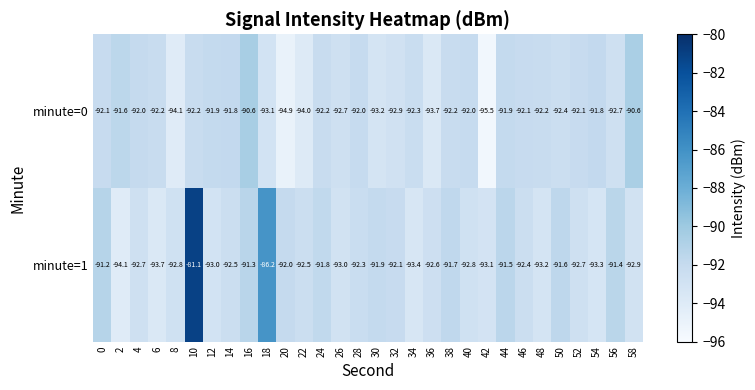

At which category does the chart reach its minimum across all series?

42